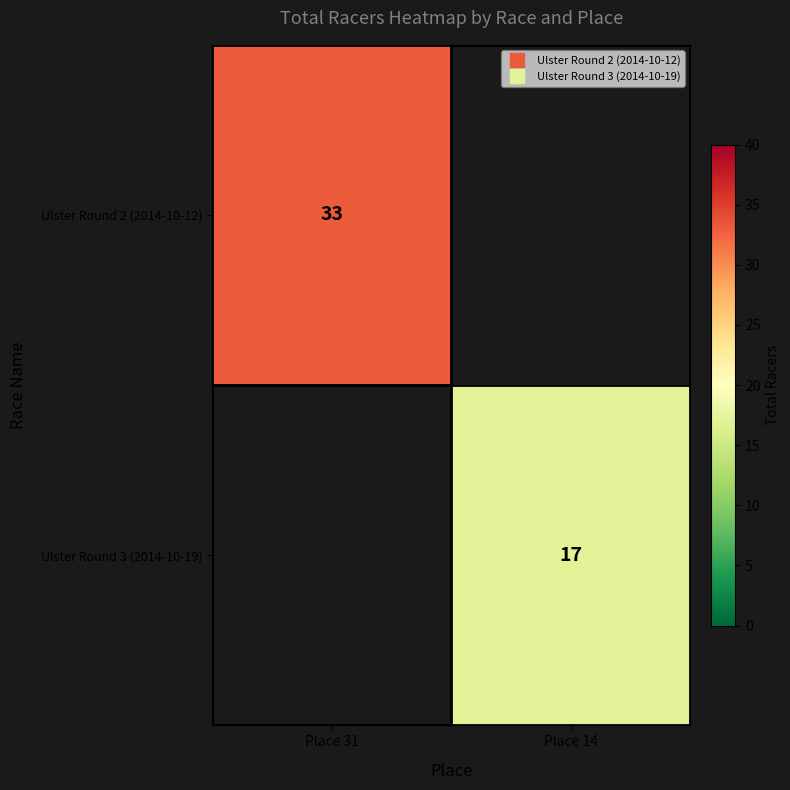

Rank the series at Place 31 from lowest to highest value.

Ulster Round 2 (2014-10-12), Ulster Round 3 (2014-10-19)